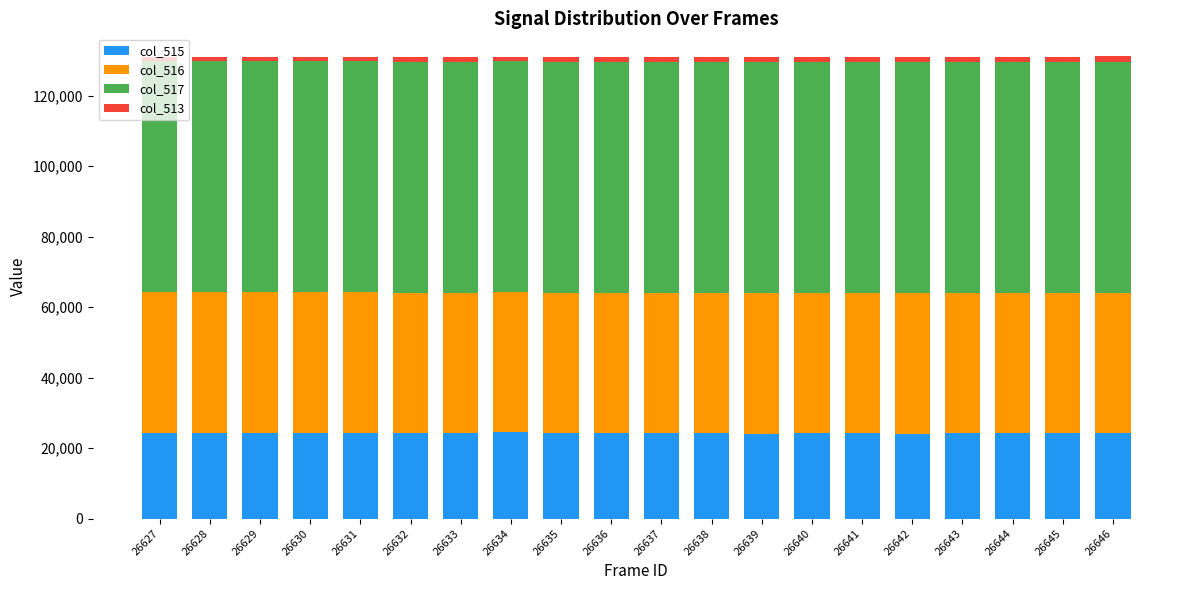

Is it true that col_515 equals 9611 at 26635?

False